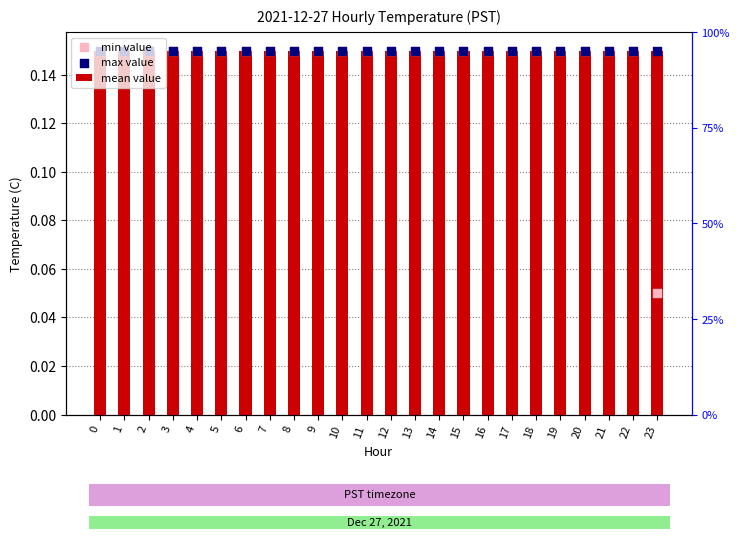

Which series reaches the maximum Y coordinate?

mean value